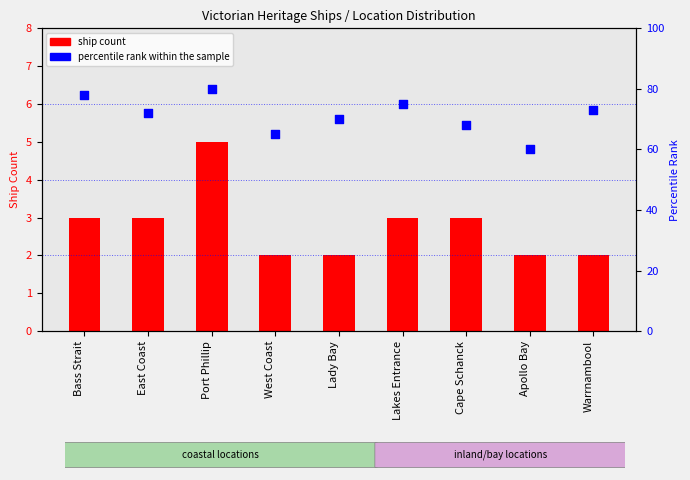

Which series contains the highest Y value?

percentile rank within the sample